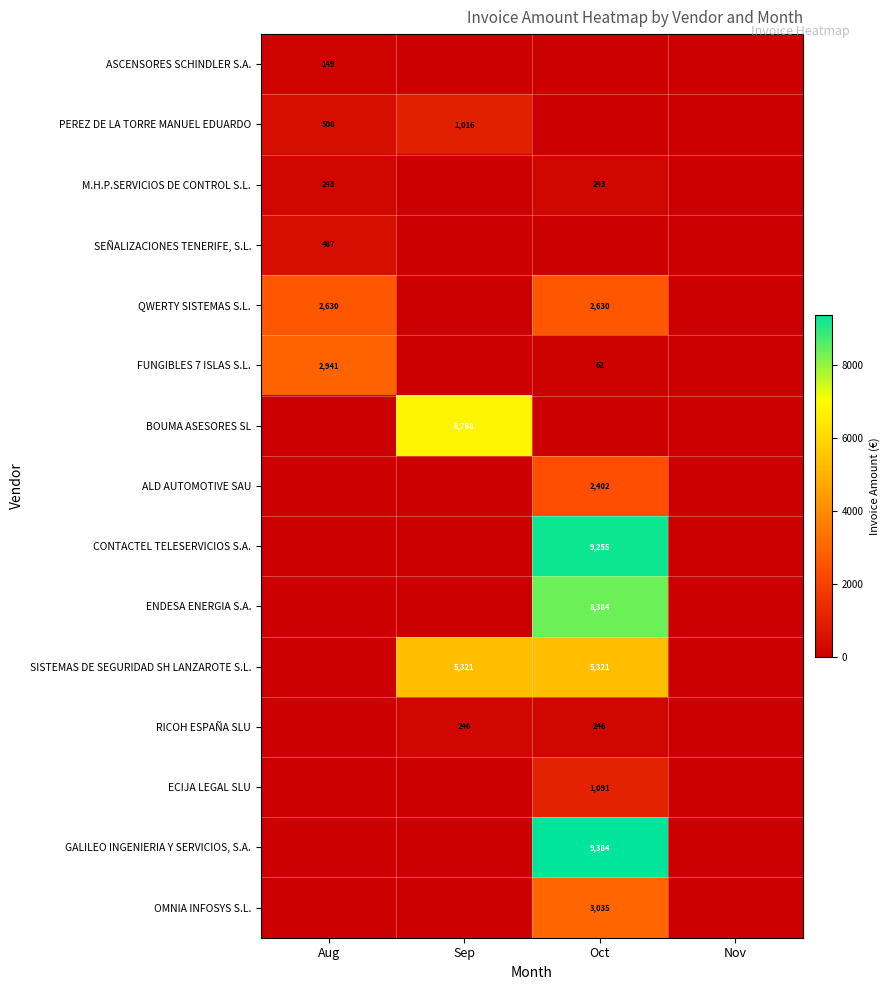

What is the difference between the highest and lowest values at Oct?

9383.7